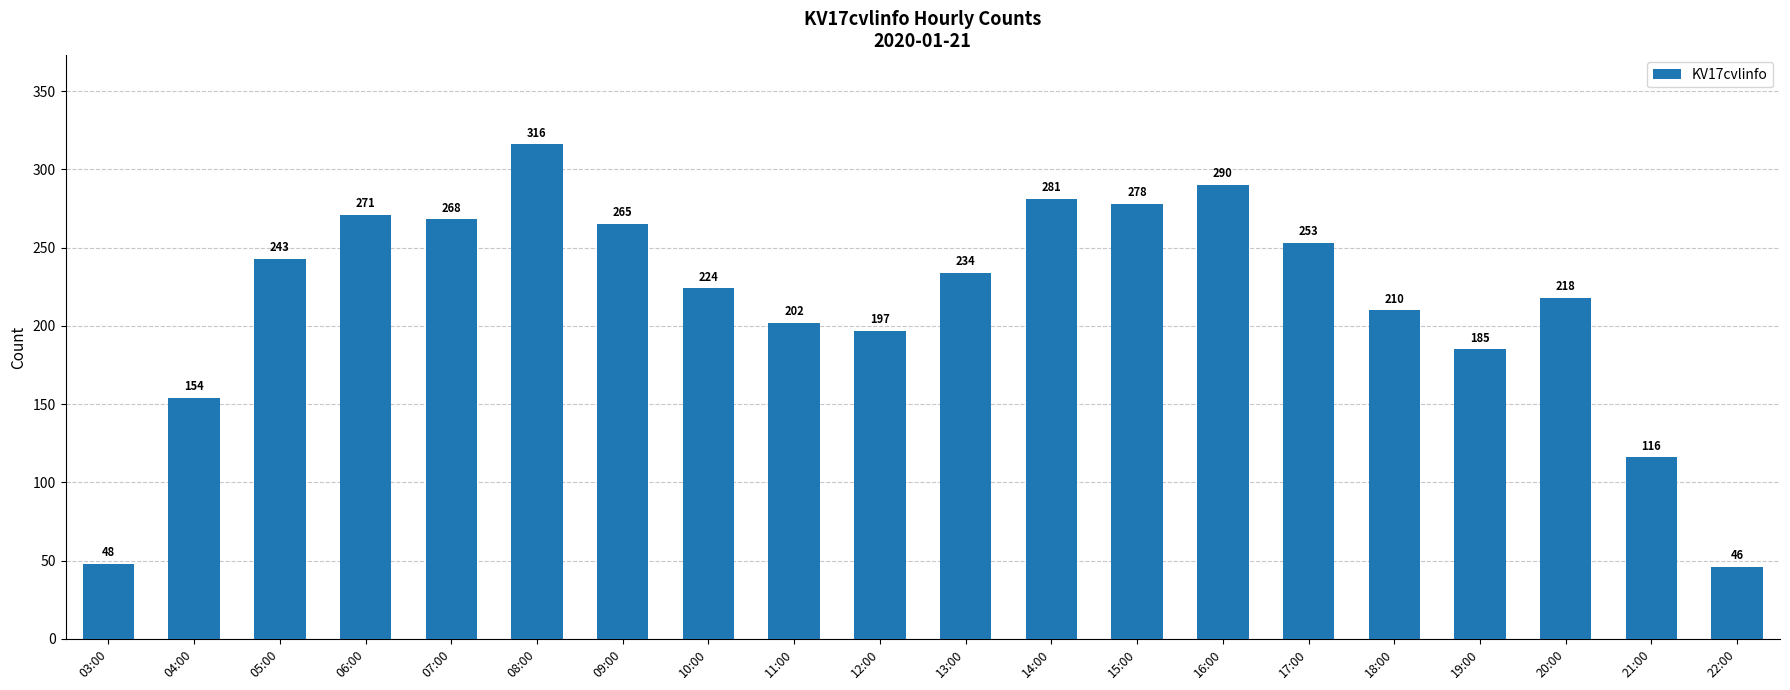

List the labels in order of value, smallest first.

22:00, 03:00, 21:00, 04:00, 19:00, 12:00, 11:00, 18:00, 20:00, 10:00, 13:00, 05:00, 17:00, 09:00, 07:00, 06:00, 15:00, 14:00, 16:00, 08:00